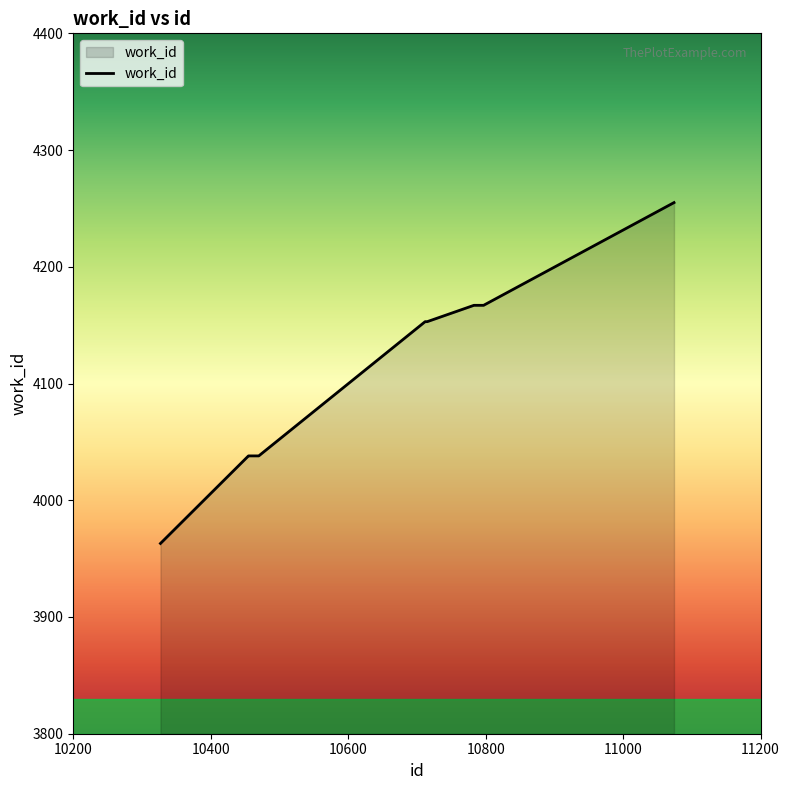

What is the maximum value shown in the chart?

4255